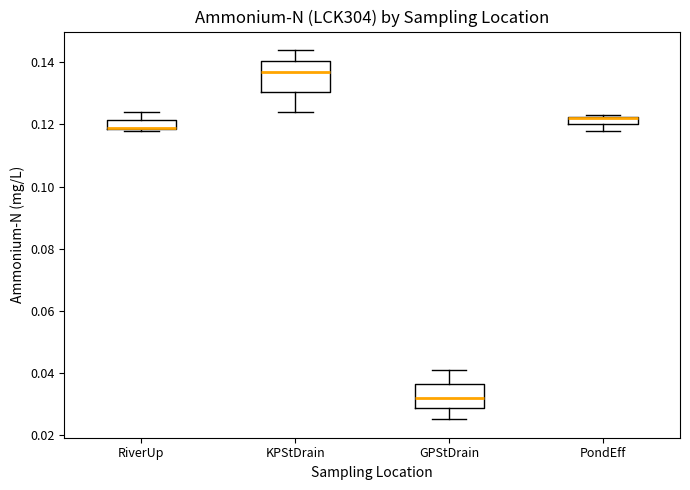

Where does the upper whisker of the box for RiverUp end on the y-axis? The values are not printed on the chart, so give them approximately, as read against the axis.

0.124